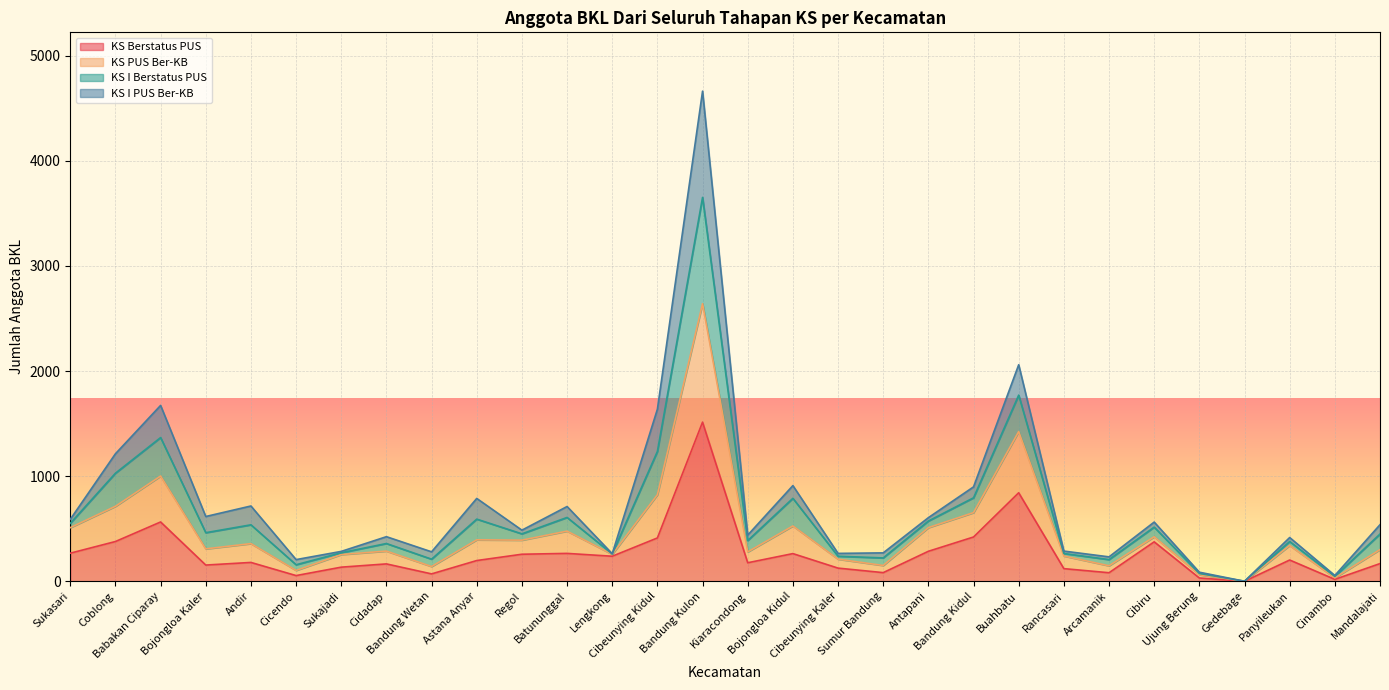

What is the highest value of the KS Berstatus PUS series?

1514